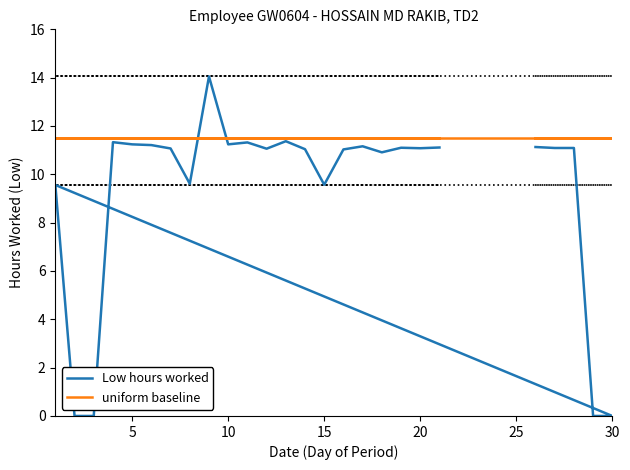

Count the number of categories in the chart.

26